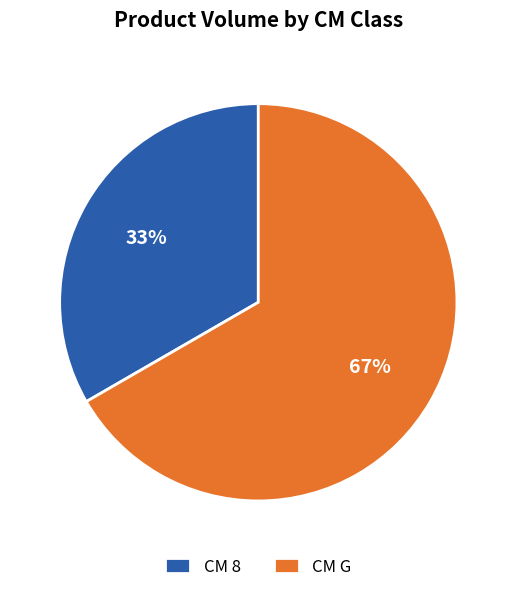

How many slices are in this pie chart?

2